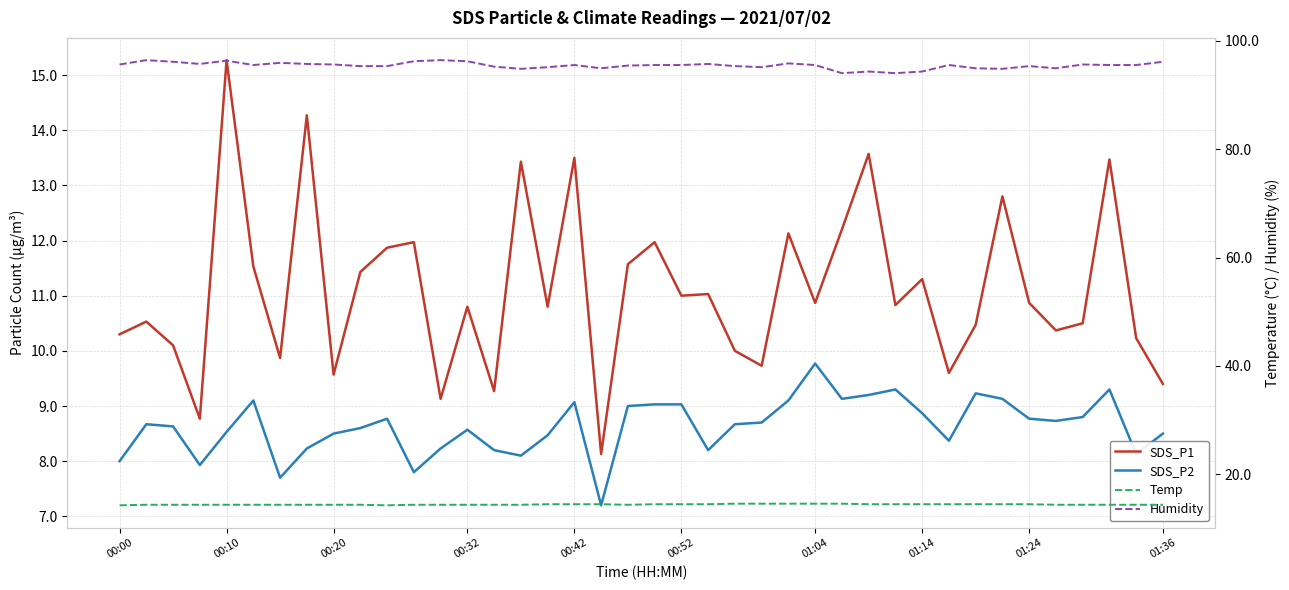

What is the sum of all SDS_P2 values?

345.3